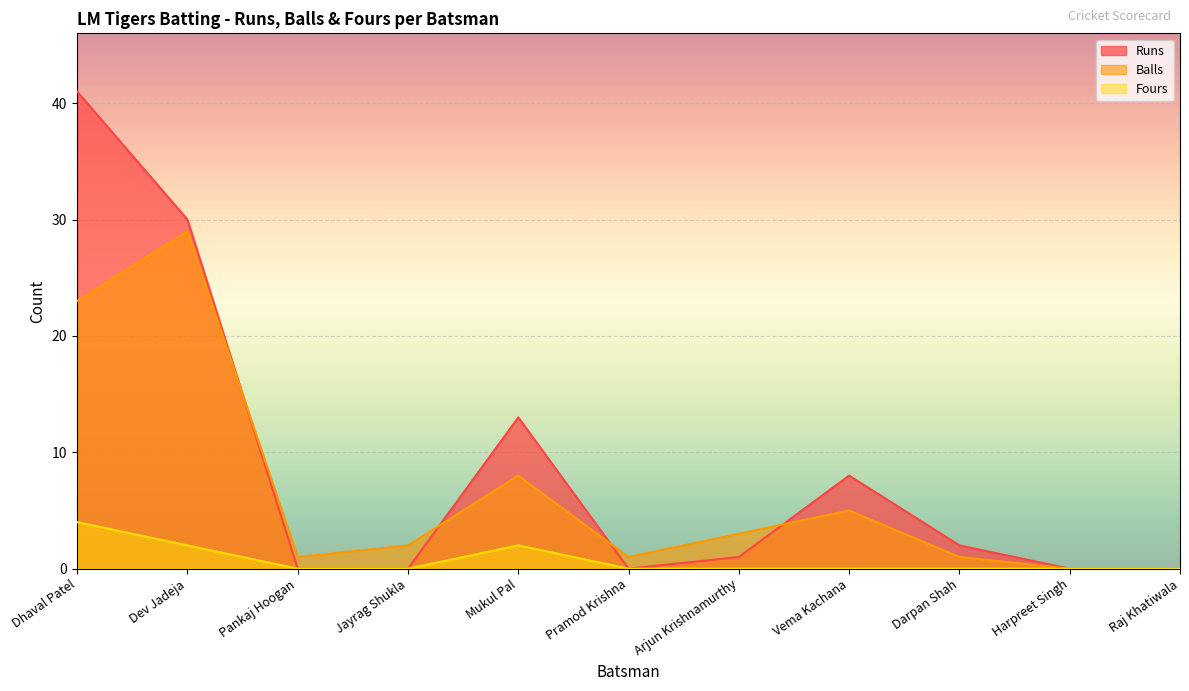

Between Dev Jadeja and Raj Khatiwala, which series saw the biggest shift?

Runs